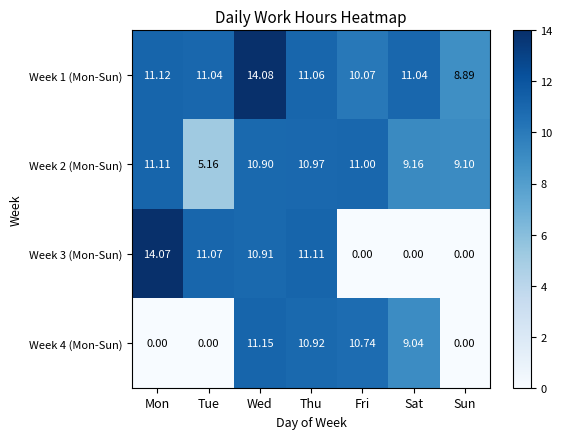

Which label corresponds to the largest value in the chart?

Wed